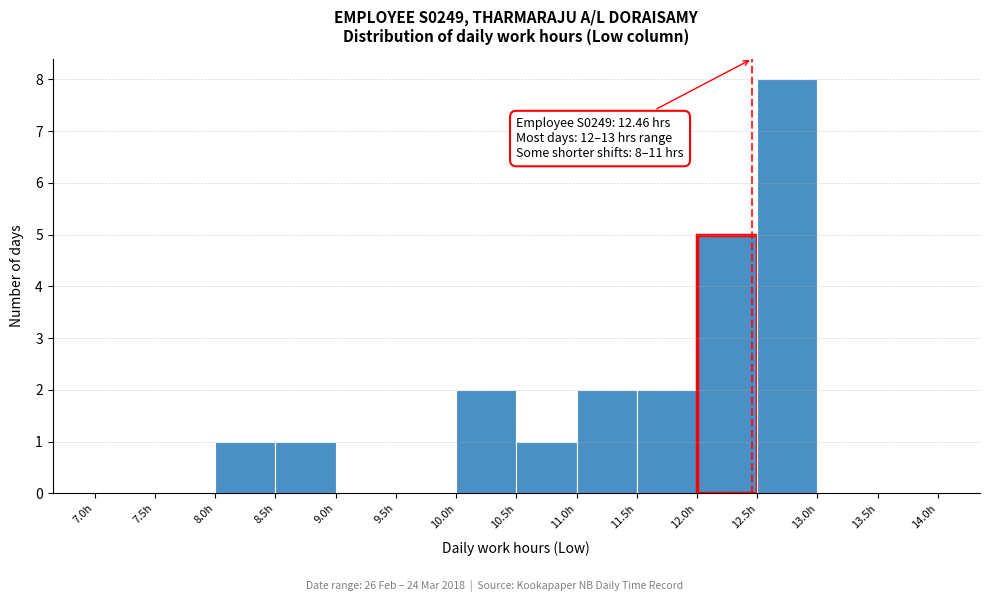

Over which range of the x-axis is the bar tallest?

12.5 to 13.0